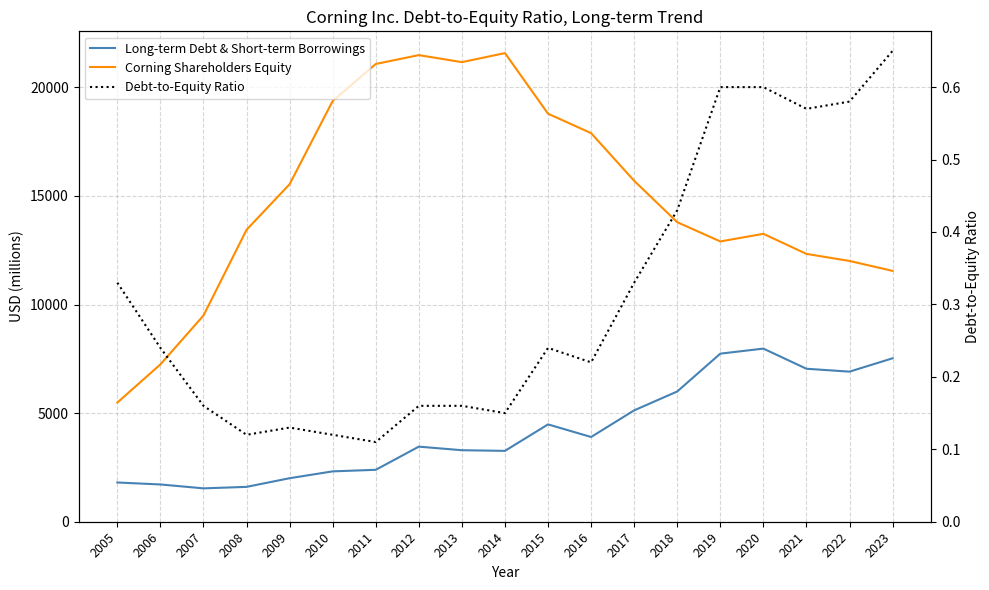

Reading right to left, what are all the values shown in this chart?

Long-term Debt & Short-term Borrowings: 2023=7526.0	2022=6911.0	2021=7044.0	2020=7972.0	2019=7740.0	2018=5998.0	2017=5128.0	2016=3902.0	2015=4482.0	2014=3263.0	2013=3293.0	2012=3458.0	2011=2391.0	2010=2319.0	2009=2004.0	2008=1605.0	2007=1537.0	2006=1716.0	2005=1807.0
Corning Shareholders Equity: 2023=11551.0	2022=12008.0	2021=12333.0	2020=13257.0	2019=12907.0	2018=13792.0	2017=15698.0	2016=17893.0	2015=18788.0	2014=21579.0	2013=21162.0	2012=21486.0	2011=21078.0	2010=19375.0	2009=15543.0	2008=13443.0	2007=9496.0	2006=7246.0	2005=5487.0
Debt-to-Equity Ratio: 2023=0.7	2022=0.6	2021=0.6	2020=0.6	2019=0.6	2018=0.4	2017=0.3	2016=0.2	2015=0.2	2014=0.1	2013=0.2	2012=0.2	2011=0.1	2010=0.1	2009=0.1	2008=0.1	2007=0.2	2006=0.2	2005=0.3